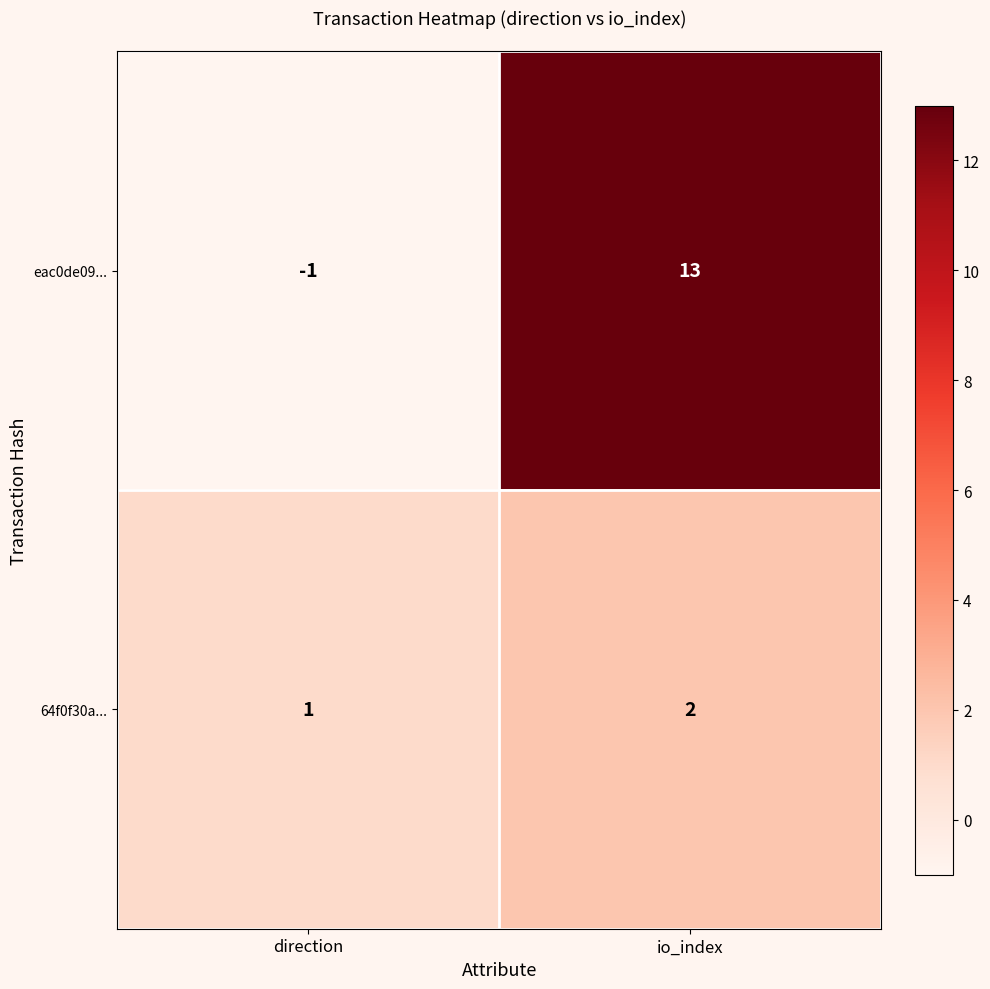

Read the eac0de09... value at io_index, to the nearest 10.

10